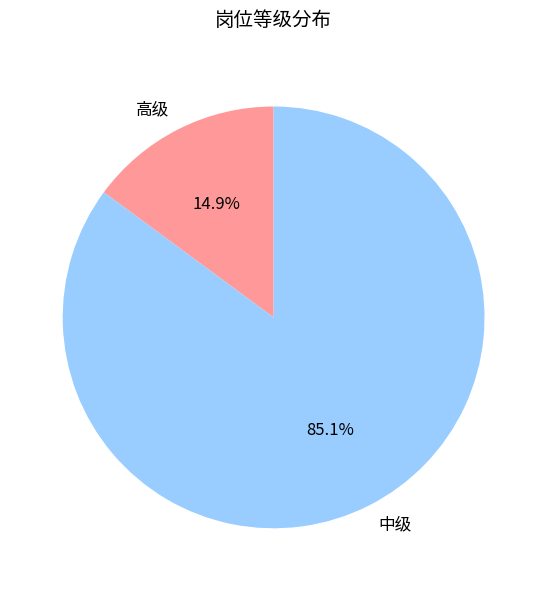

Is there any slice that represents more than half of the pie?

Yes